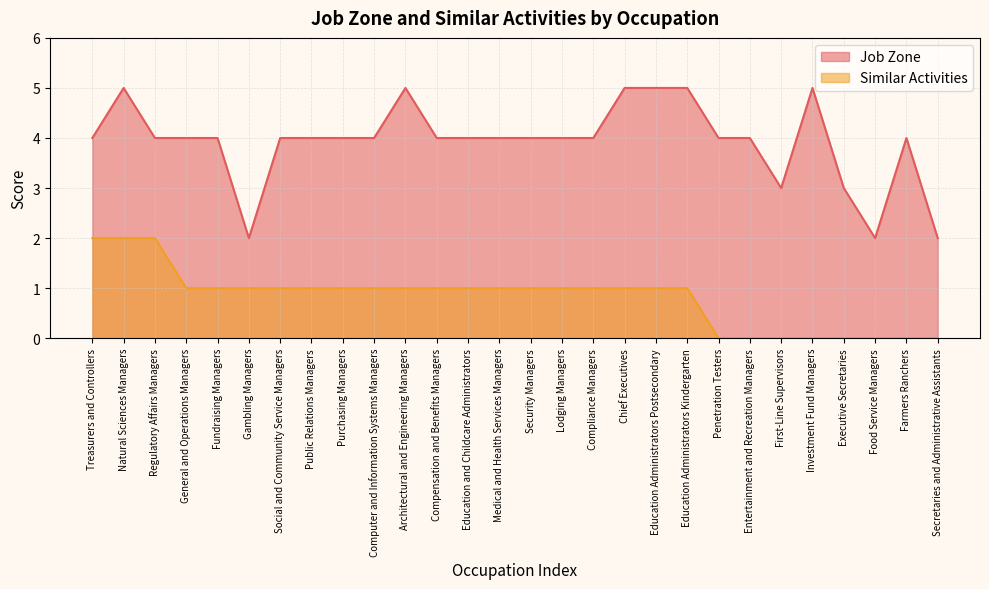

How many lines are shown in the chart?

2